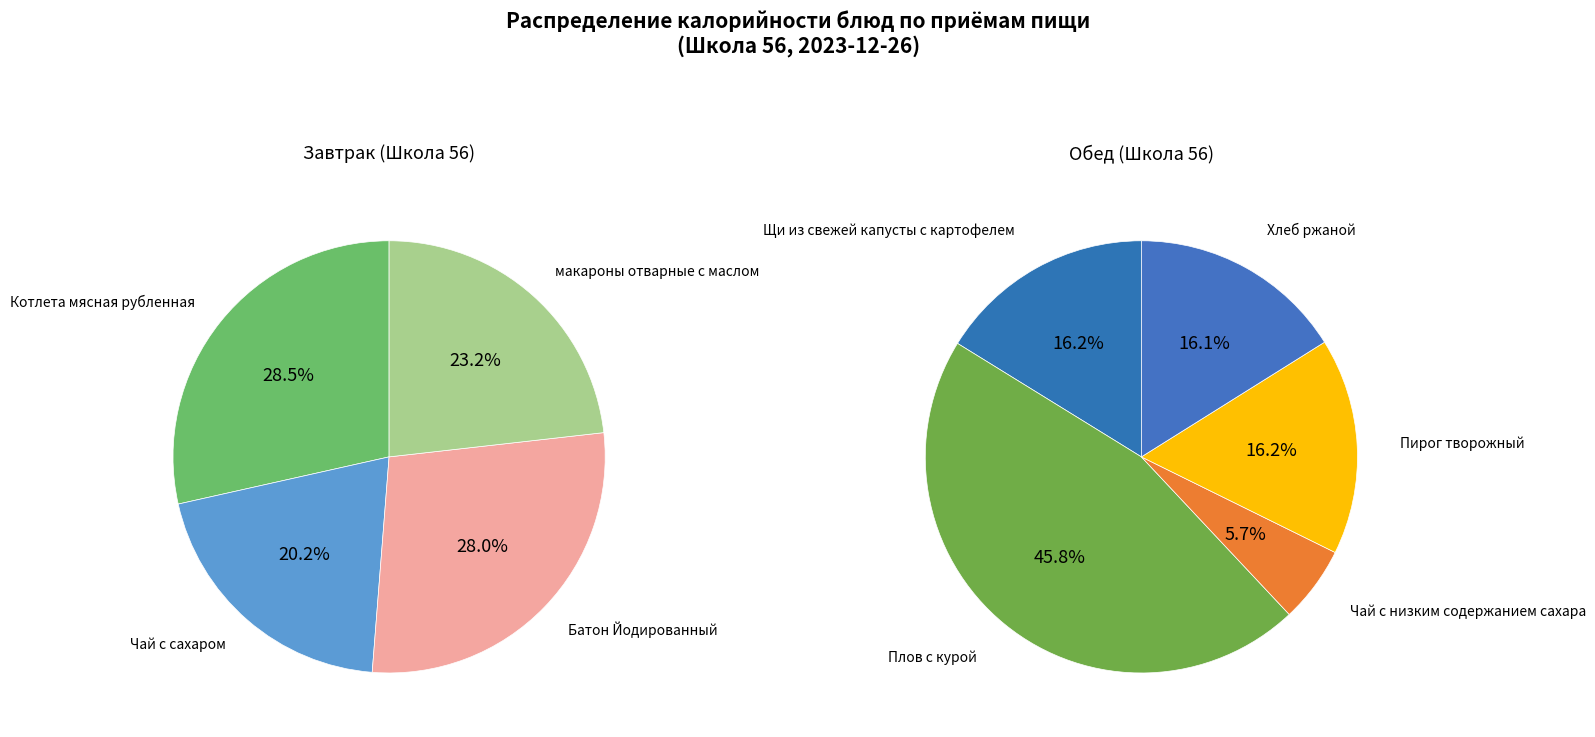

How many slices are in this pie chart?

9